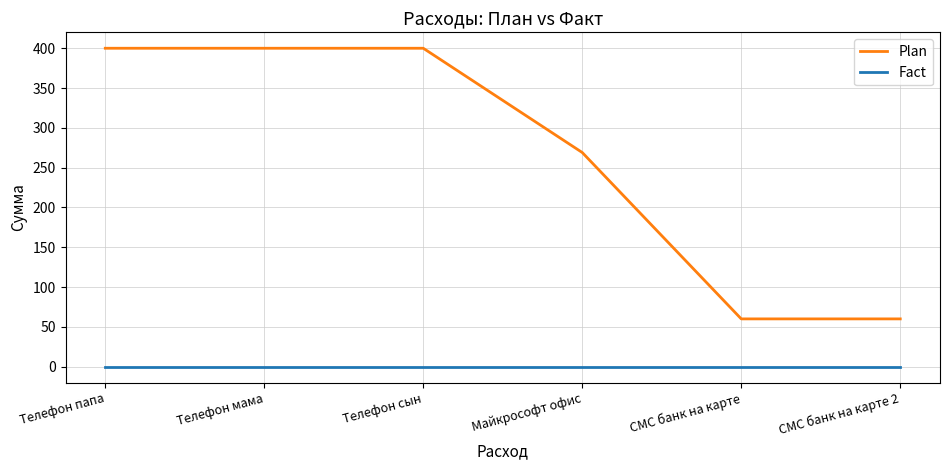

True or false: Fact and Plan intersect in this chart.

False